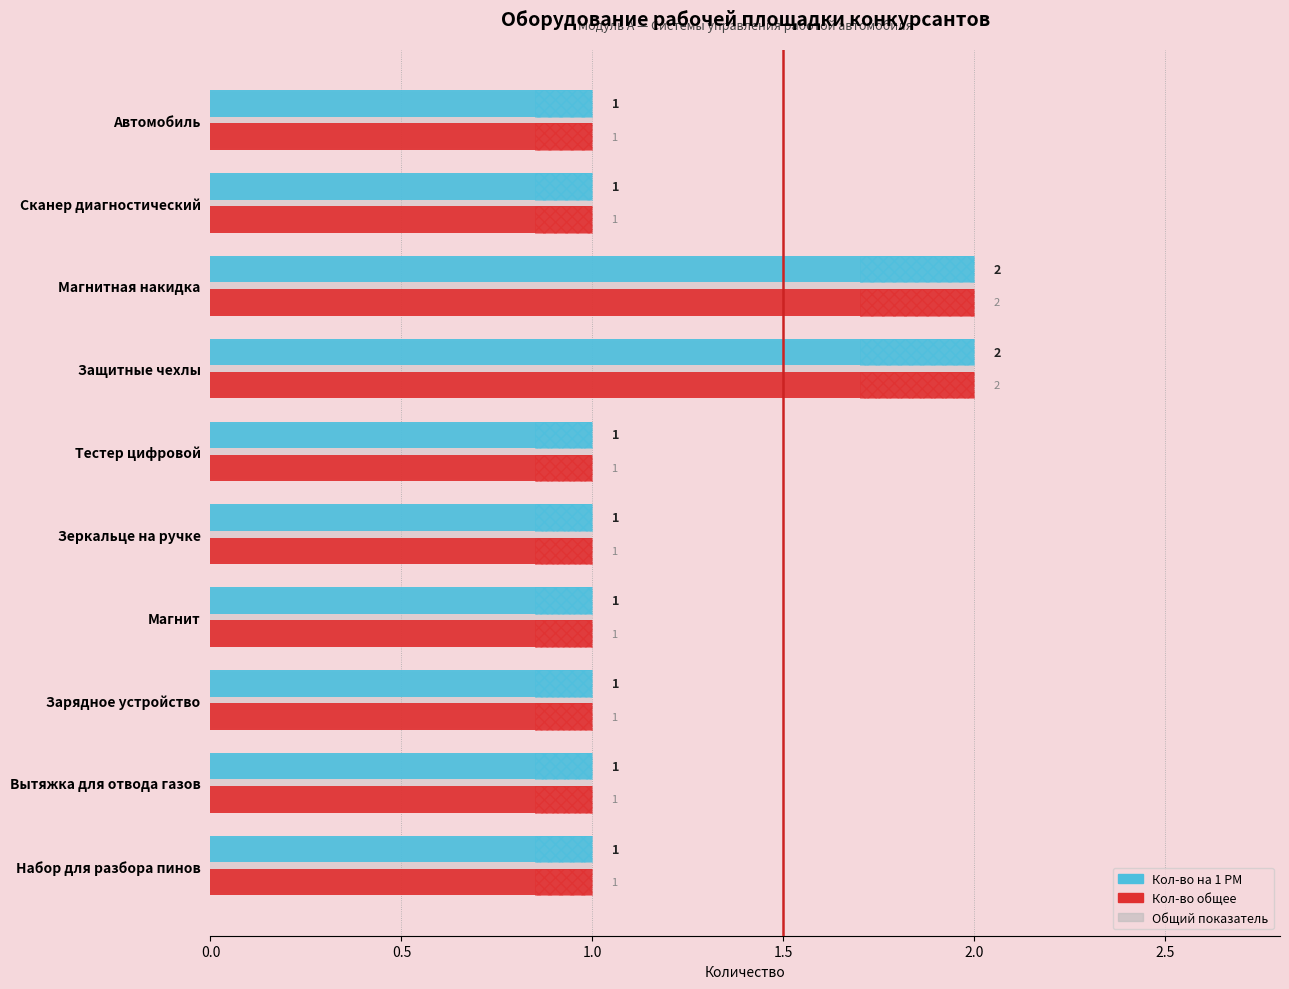

What is the difference between the maximum and second lowest values in the Общий показатель series?

1